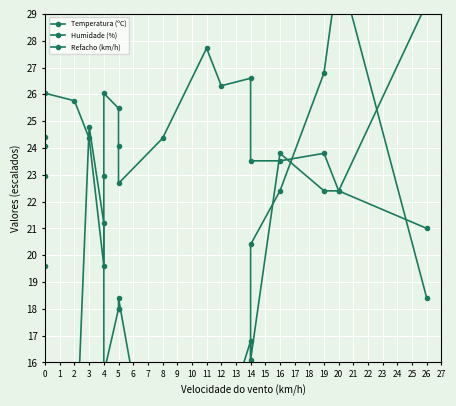

Which series changed the most between 4 and 5?

Humidade (%)